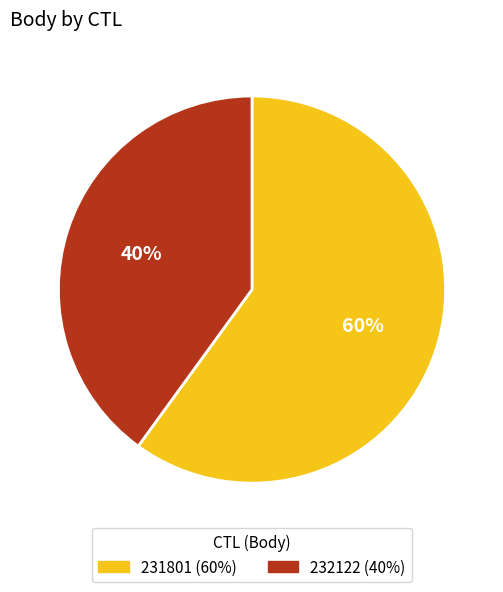

To the nearest percent, what portion does 231801 represent?

60%